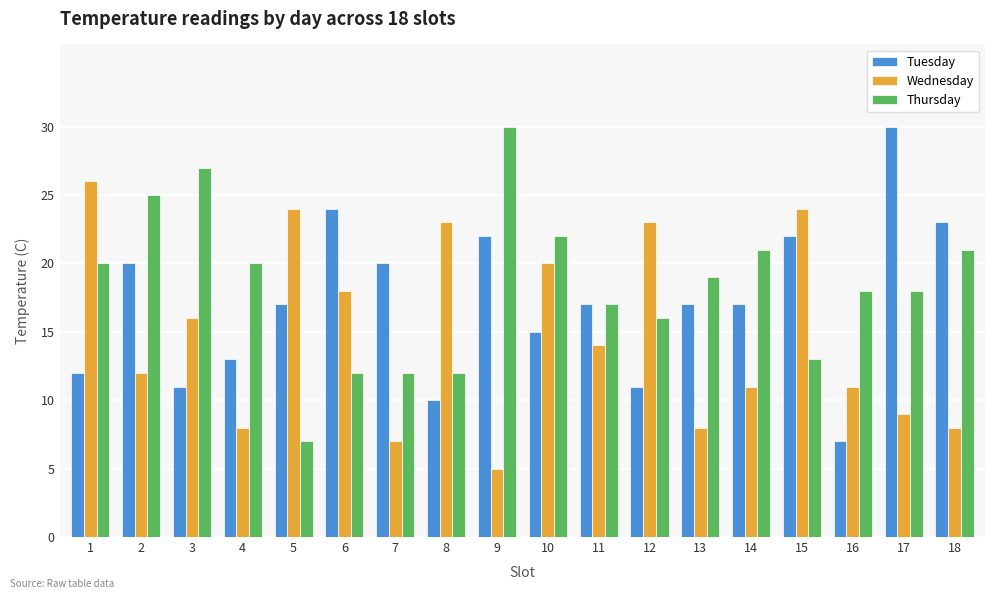

Which category has the lowest value in the Wednesday series?

9